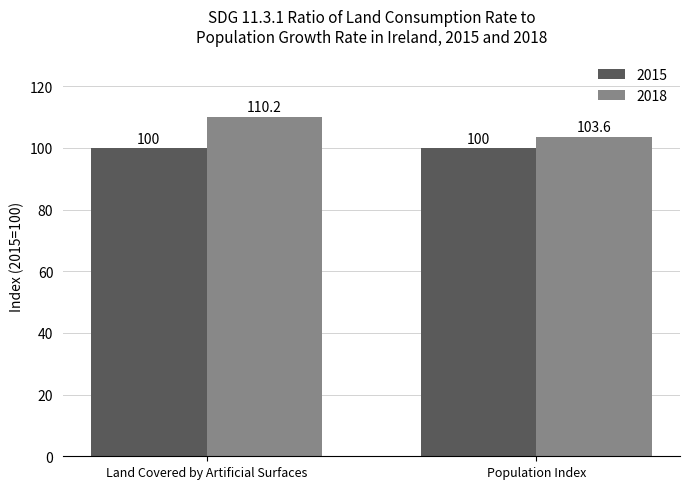

Which series has the largest range (max minus min)?

2018